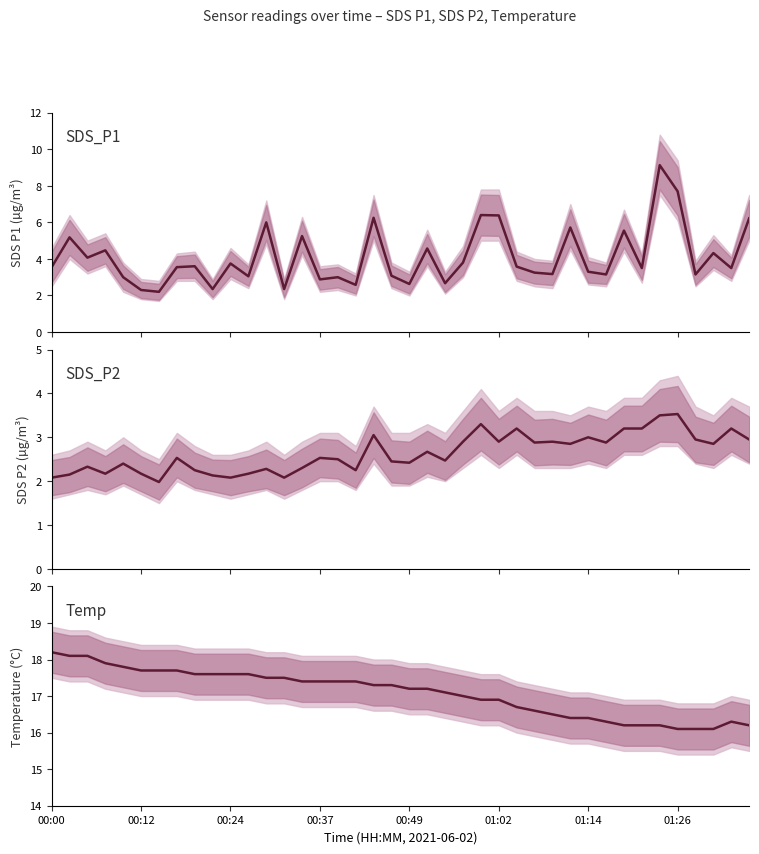

How many interior local valleys does the SDS_P2 series have?

12